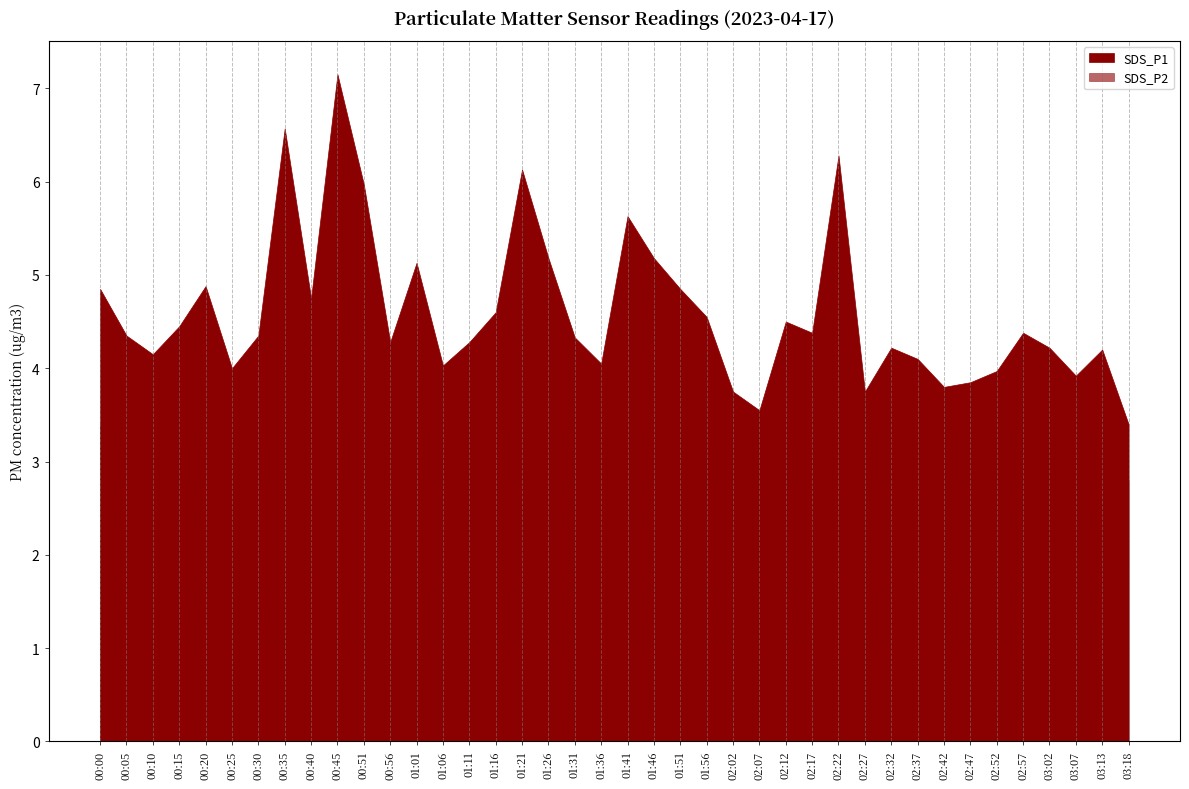

List the series in order of their overall mean, lowest first.

SDS_P2, SDS_P1